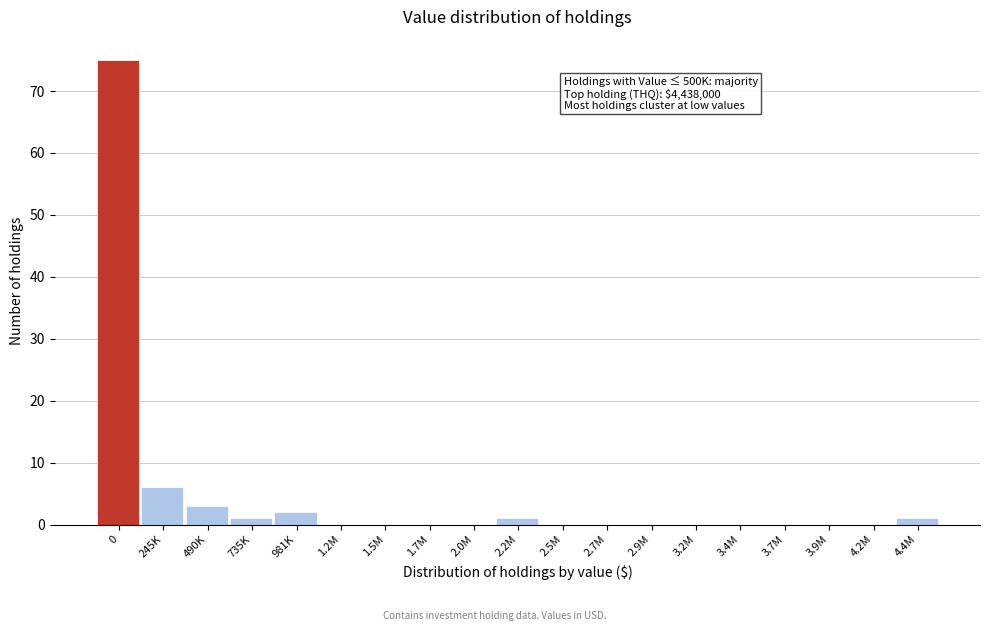

Reading left to right, what are all the values shown in this chart?

0=75	245K=6	490K=3	735K=1	981K=2	1.2M=0	1.5M=0	1.7M=0	2.0M=0	2.2M=1	2.5M=0	2.7M=0	2.9M=0	3.2M=0	3.4M=0	3.7M=0	3.9M=0	4.2M=0	4.4M=1